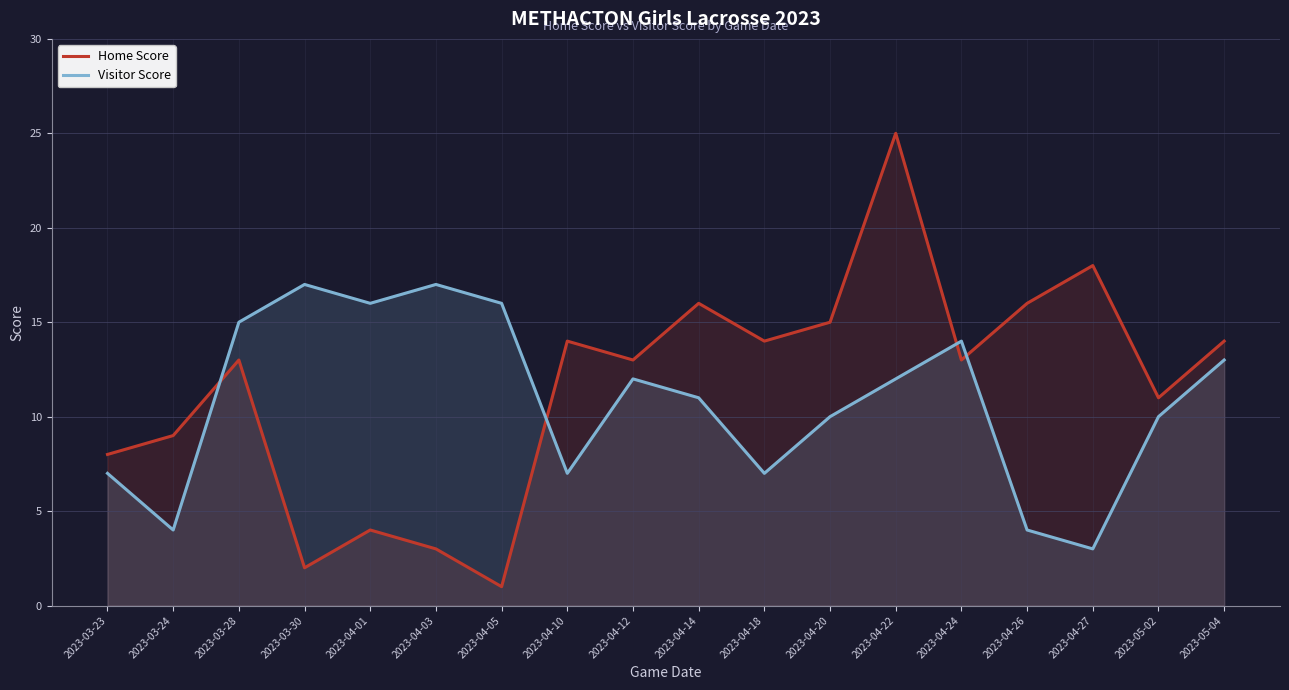

How many lines are shown in the chart?

2